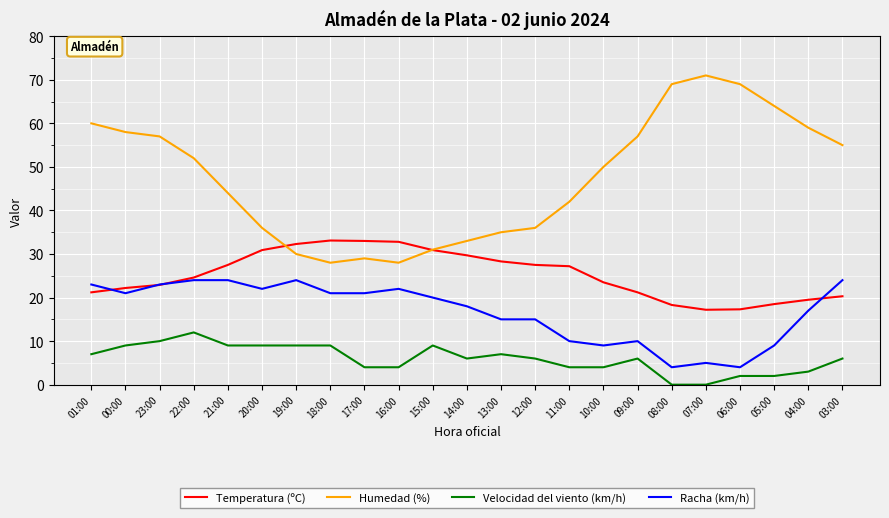

Where is Humedad (%) nearest to the value 49?

10:00